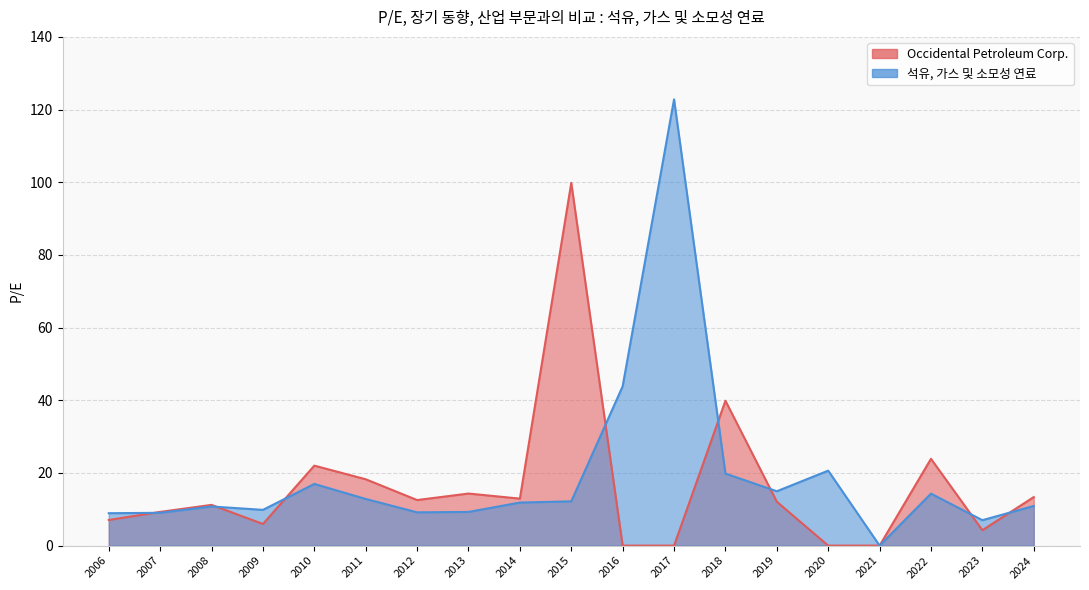

How many intersections are there between Occidental Petroleum Corp. and 석유, 가스 및 소모성 연료?

8